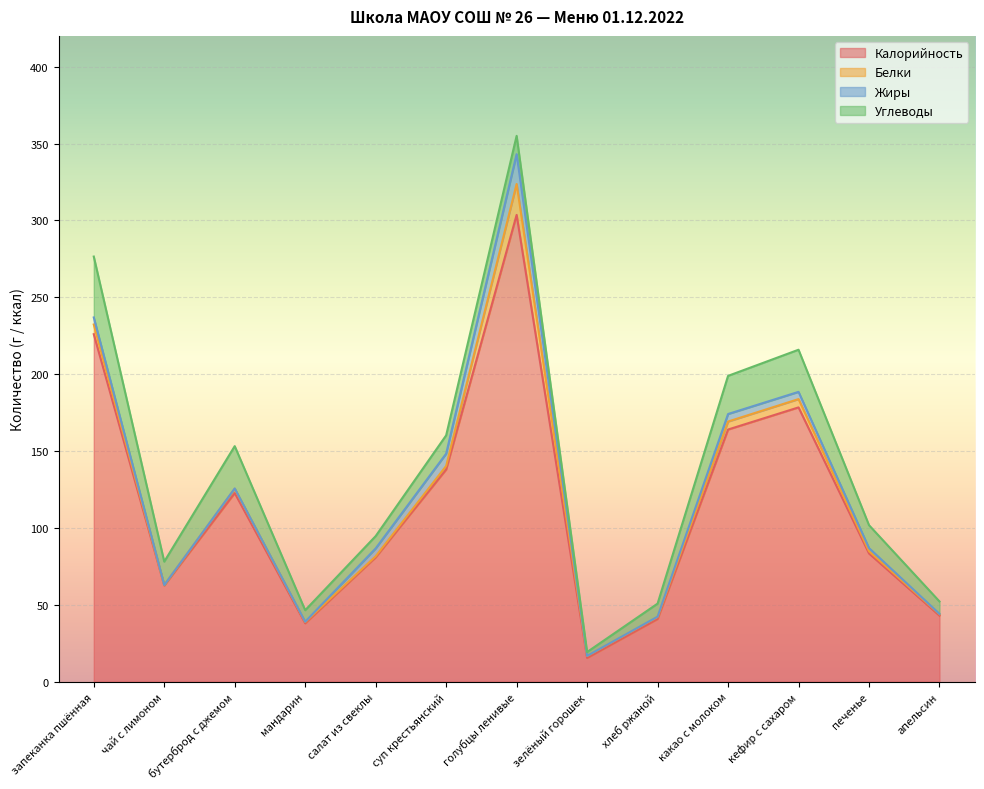

How many data points in Белки are above 1?

9